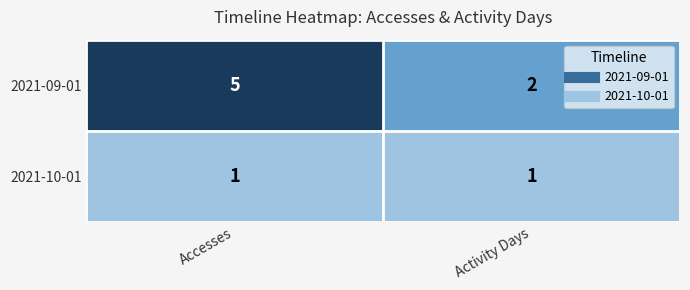

Rank the series at Activity Days from lowest to highest value.

2021-10-01, 2021-09-01